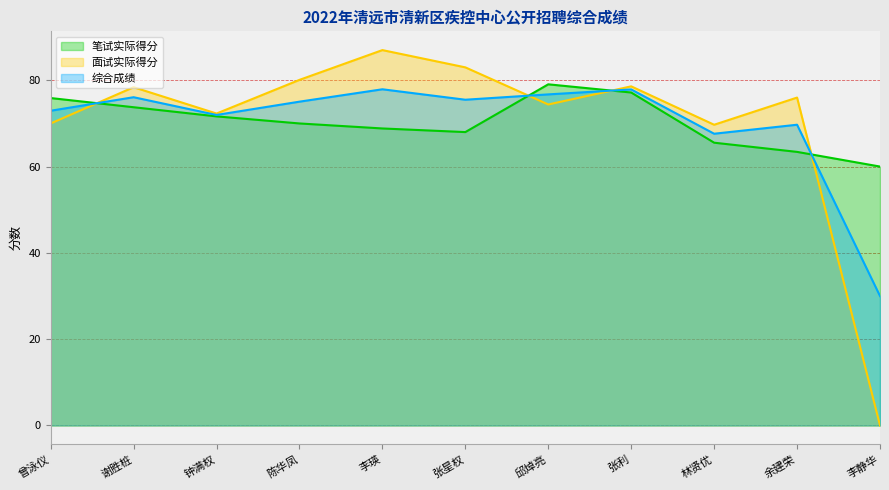

At how many categories does at least one series exceed 35?

11